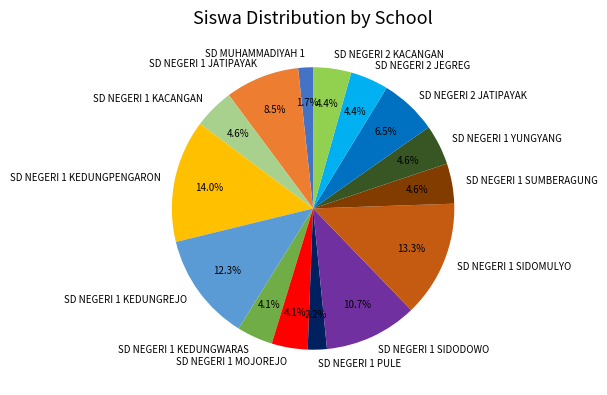

What is the ratio of the value at SD NEGERI 1 SIDODOWO to the value at SD NEGERI 1 PULE?

4.9